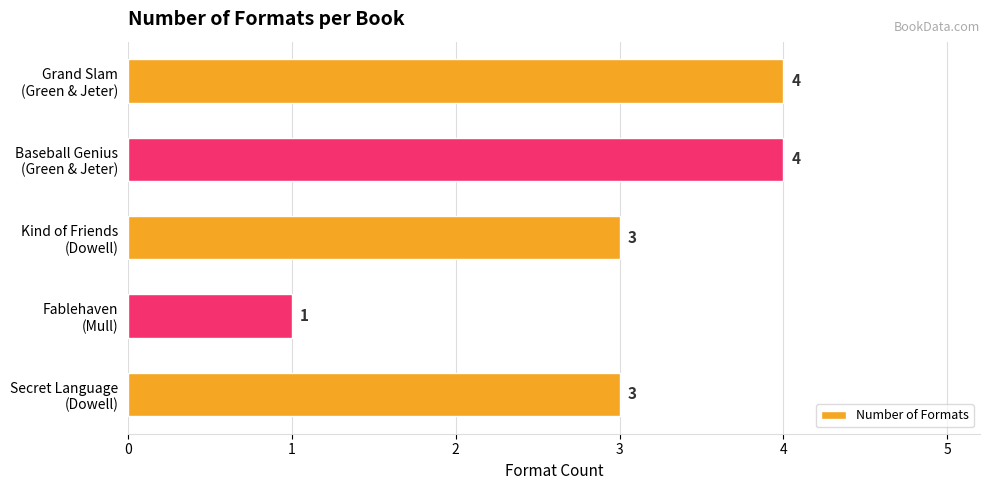

How many bars are there in total?

5